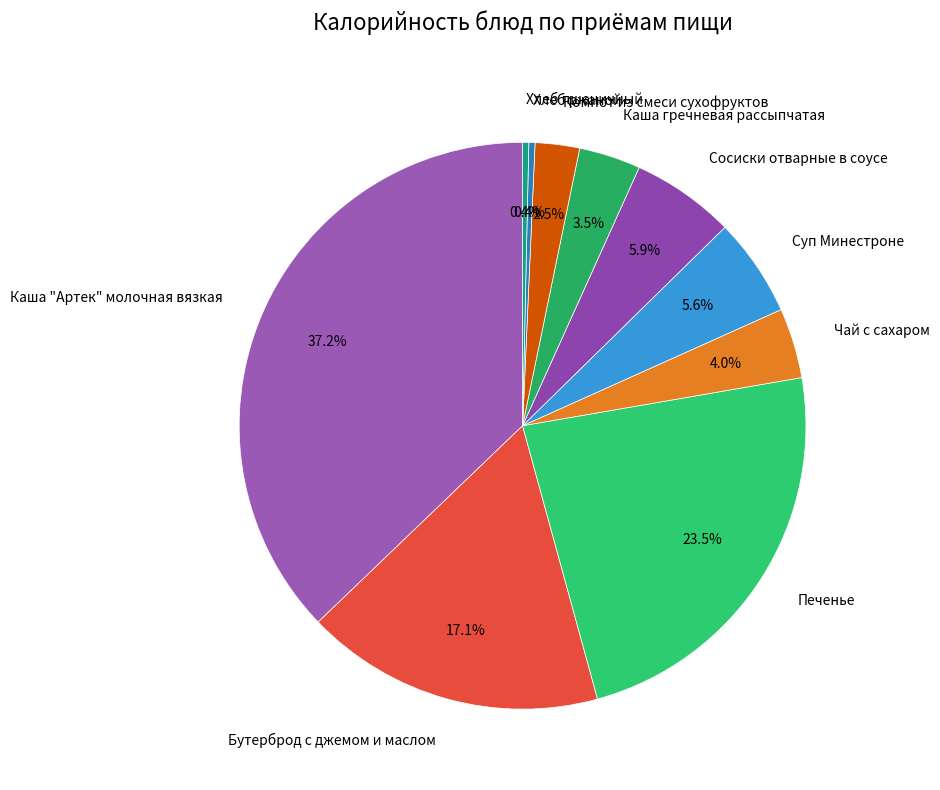

Approximately how many times larger is the value at Чай с сахаром compared to Каша "Артек" молочная вязкая?

0.1